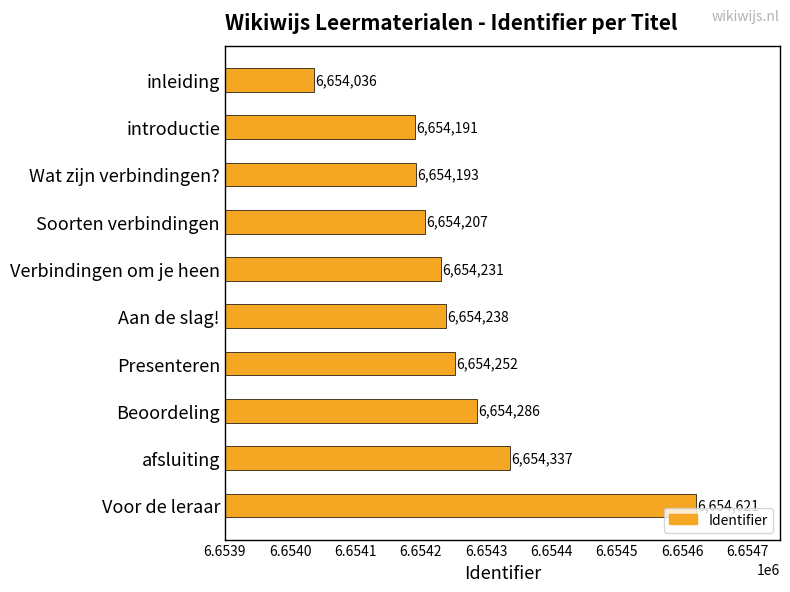

How many bars are there in total?

10